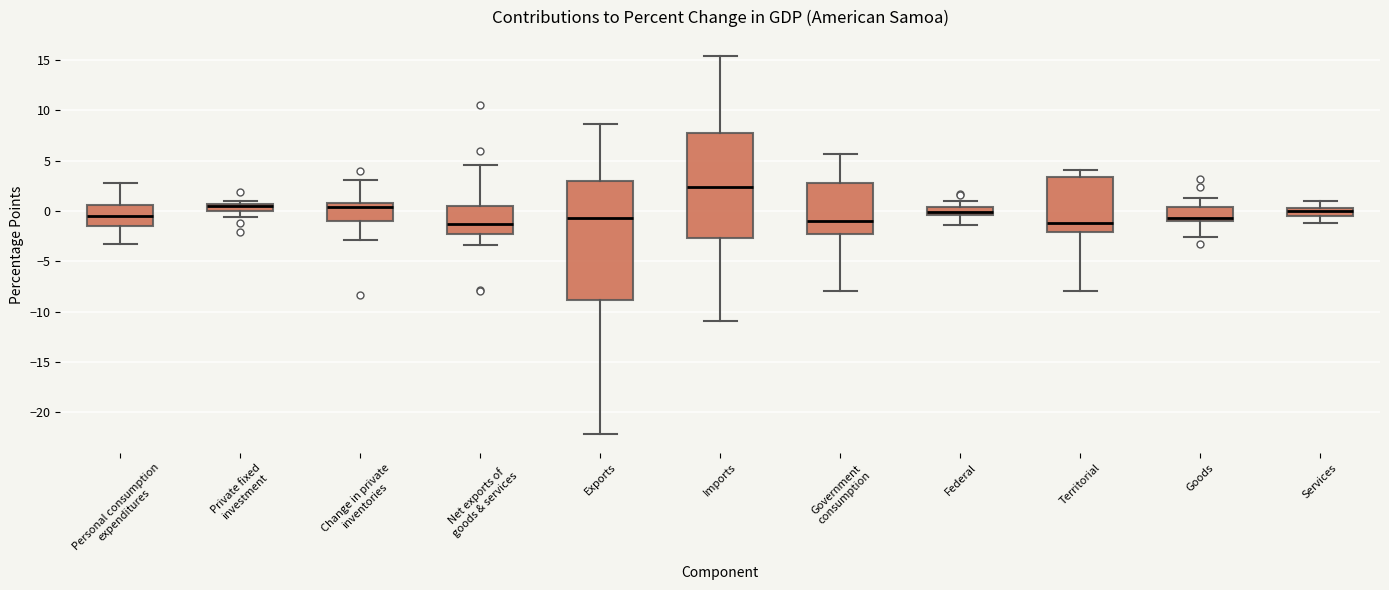

Which box has the highest median line?

Imports